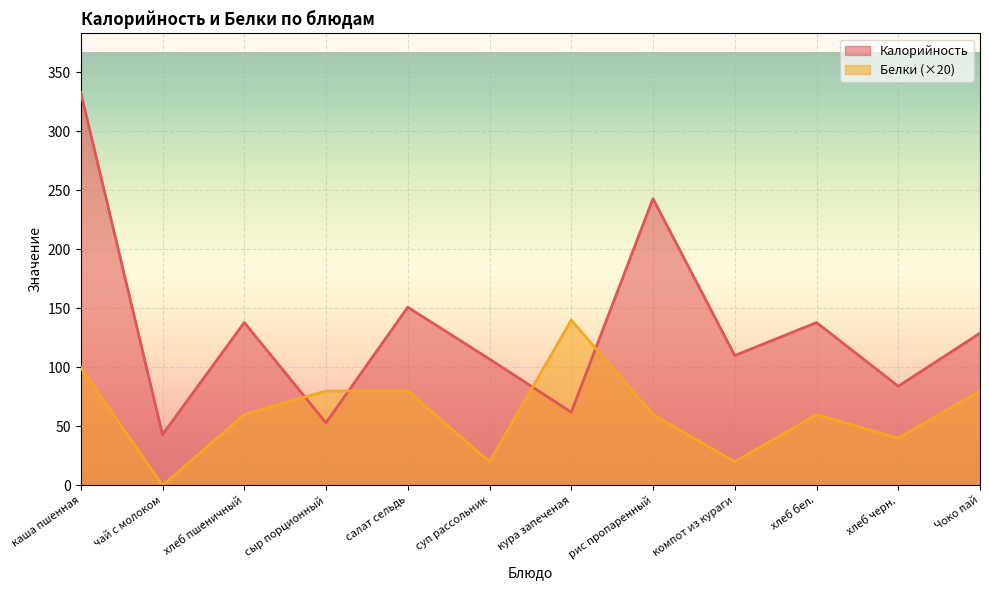

How many distinct data groups are displayed?

2